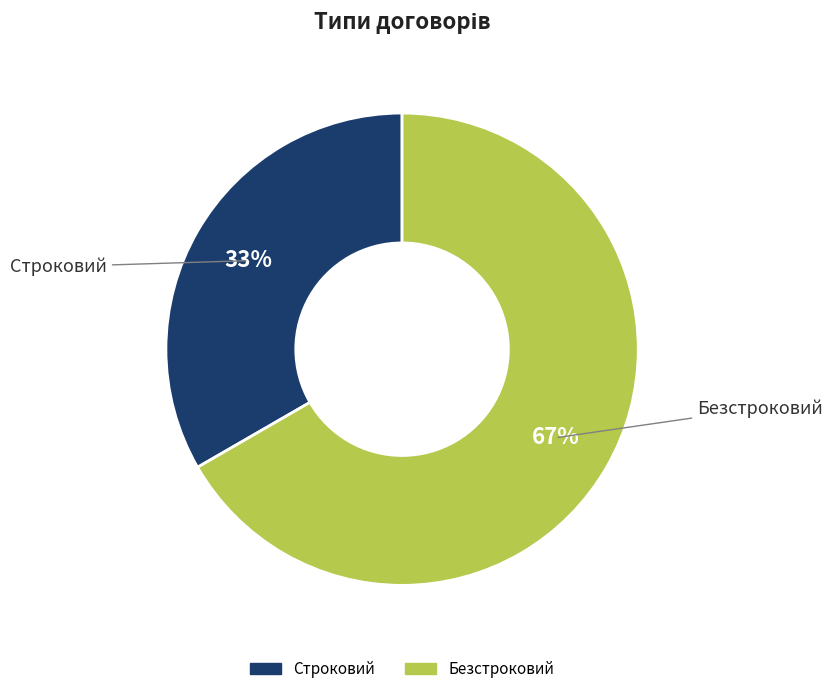

Count the number of slices in the pie.

2